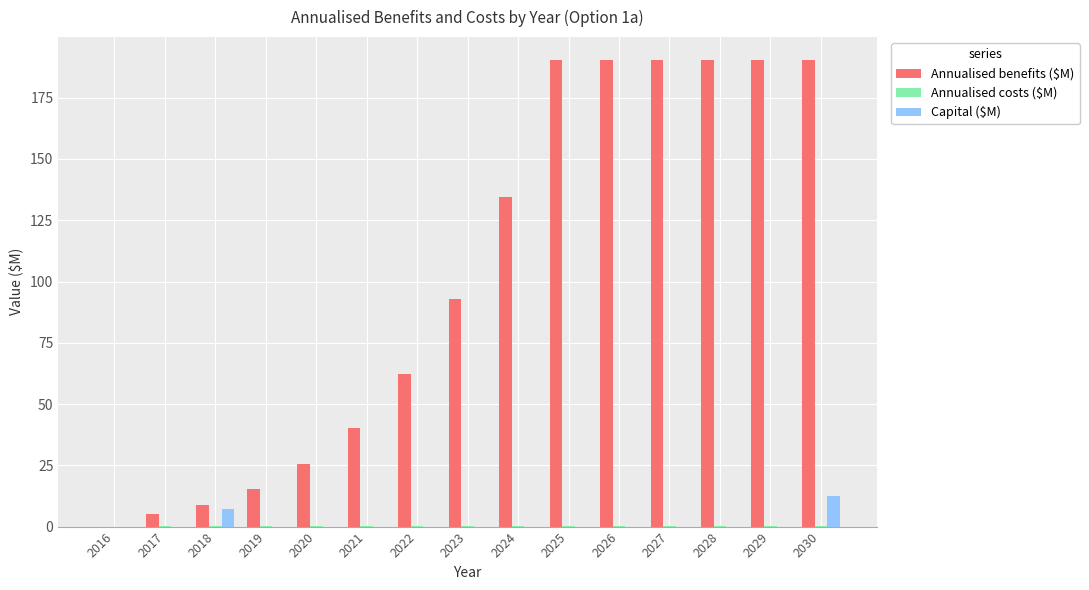

Is it true that Annualised benefits ($M) equals 40.4 at 2021?

True